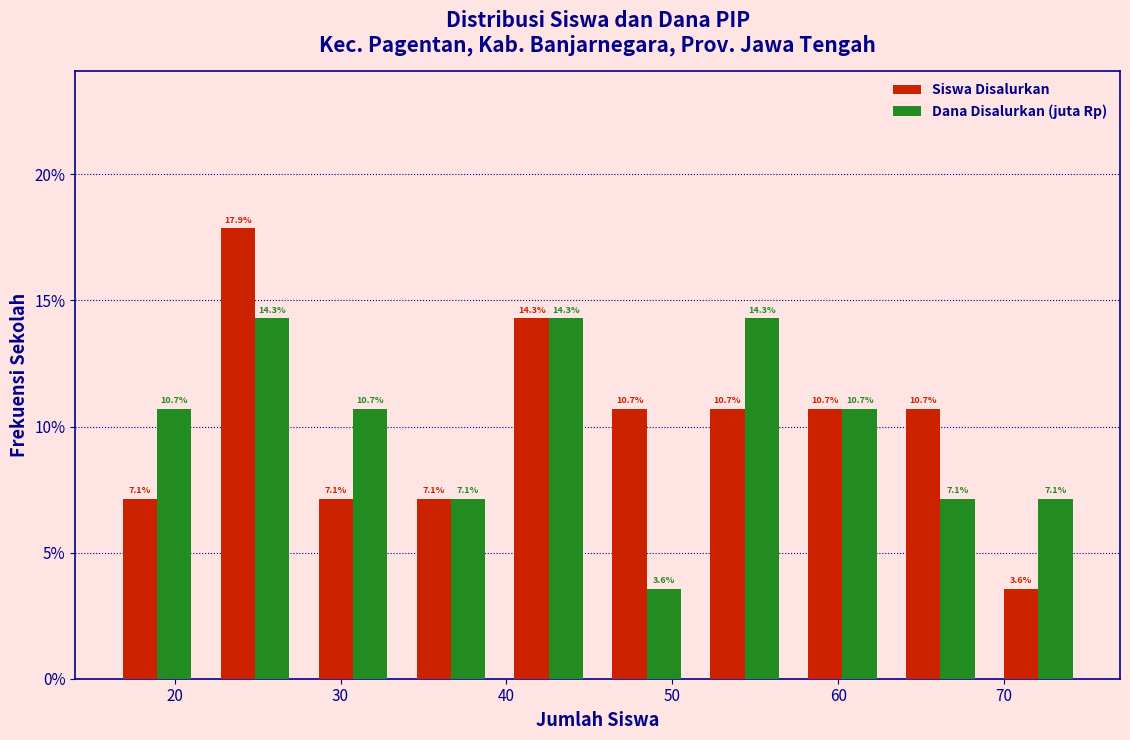

Reading left to right, transcribe this chart: for each range on the x-axis, give the height of each series' bar. The bar edges are not printed on the chart, so give them approximately, as read against the axis.

16.0 to 21.9: Siswa Disalurkan=7.1	Dana Disalurkan (juta Rp)=10.7
21.9 to 27.8: Siswa Disalurkan=17.9	Dana Disalurkan (juta Rp)=14.3
27.8 to 33.7: Siswa Disalurkan=7.1	Dana Disalurkan (juta Rp)=10.7
33.7 to 39.6: Siswa Disalurkan=7.1	Dana Disalurkan (juta Rp)=7.1
39.6 to 45.5: Siswa Disalurkan=14.3	Dana Disalurkan (juta Rp)=14.3
45.5 to 51.4: Siswa Disalurkan=10.7	Dana Disalurkan (juta Rp)=3.6
51.4 to 57.3: Siswa Disalurkan=10.7	Dana Disalurkan (juta Rp)=14.3
57.3 to 63.2: Siswa Disalurkan=10.7	Dana Disalurkan (juta Rp)=10.7
63.2 to 69.1: Siswa Disalurkan=10.7	Dana Disalurkan (juta Rp)=7.1
69.1 to 75.0: Siswa Disalurkan=3.6	Dana Disalurkan (juta Rp)=7.1